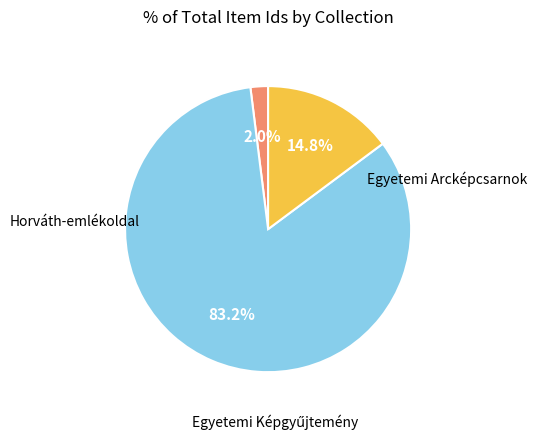

Is there a majority slice in this chart?

Yes